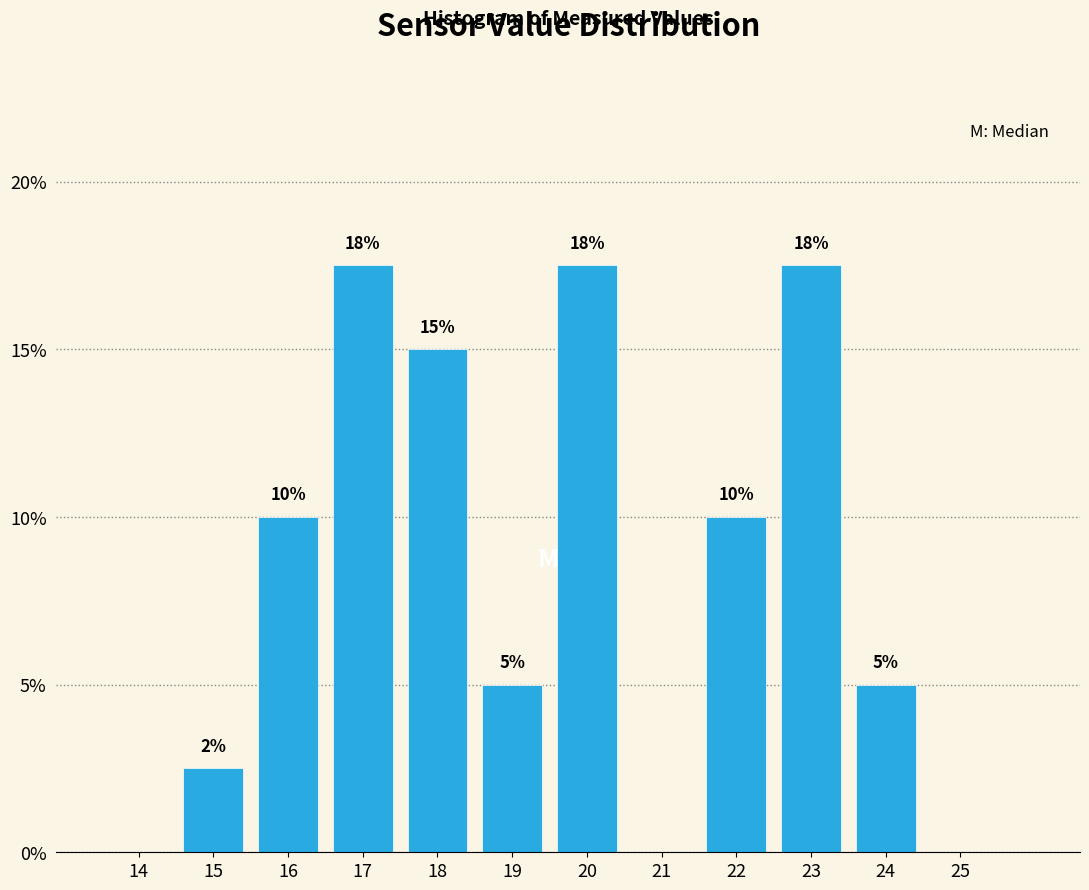

What is the greatest value displayed?

17.5